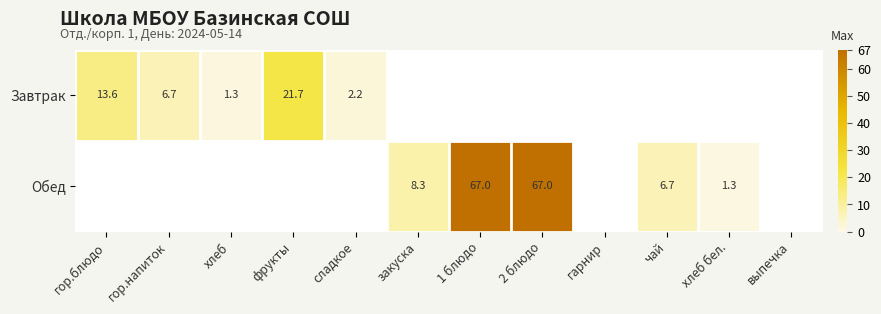

True or false: Обед has a value of 8.3 at закуска.

True